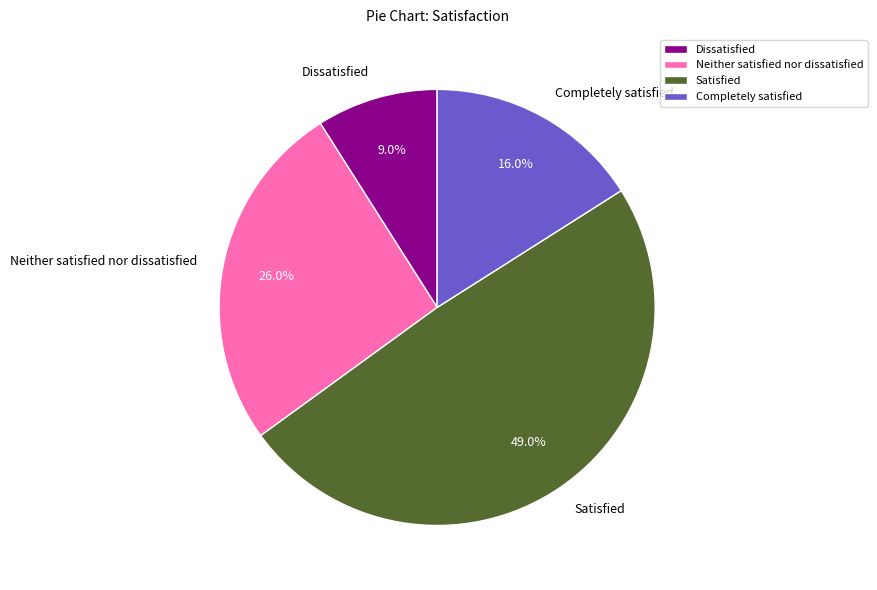

Rank the categories by value from highest to lowest.

Satisfied, Neither satisfied nor dissatisfied, Completely satisfied, Dissatisfied